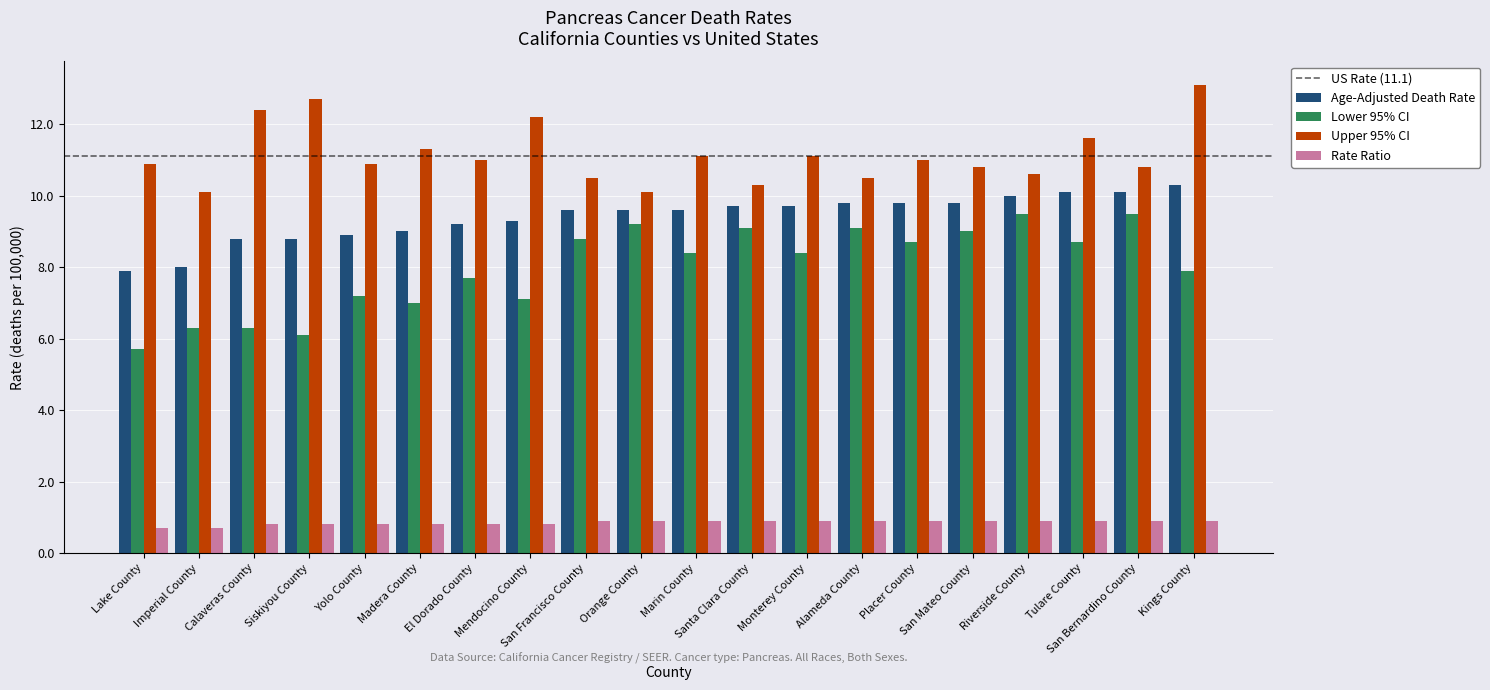

Which series has the widest spread of values?

Lower 95% CI